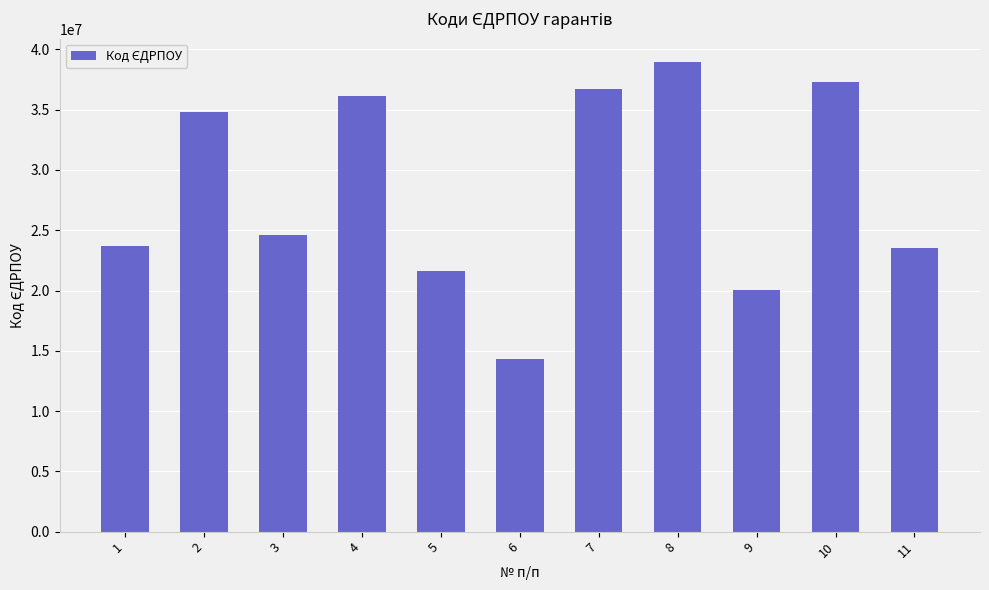

What is the change in value from 3 to 11?

-1081499